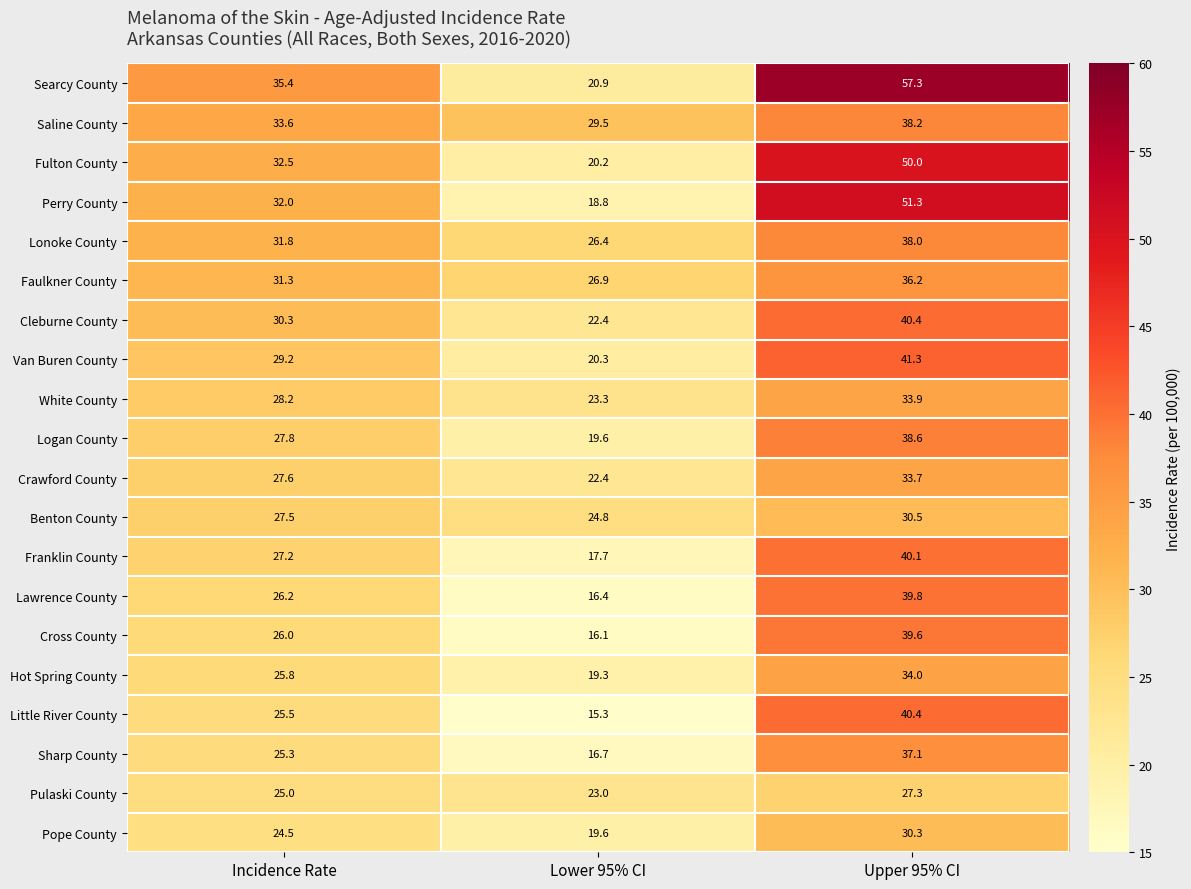

What is the minimum value for Lawrence County?

16.4